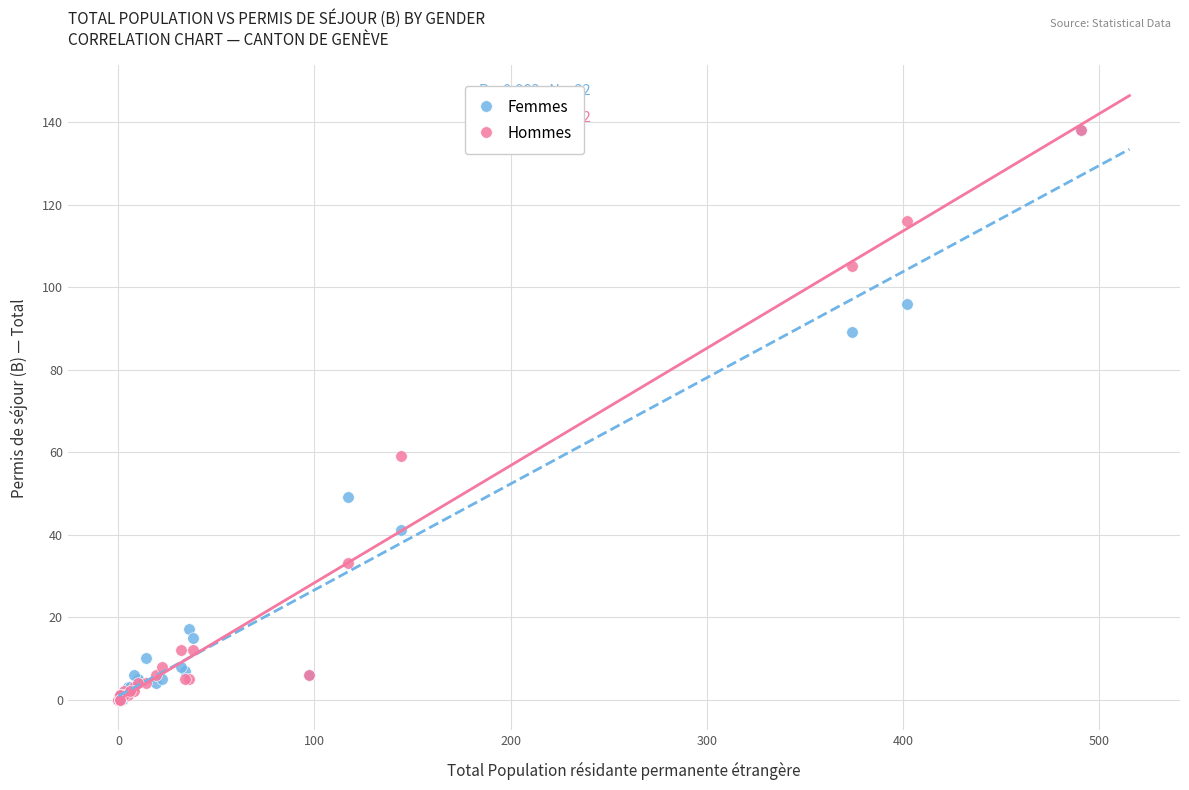

In the Hommes series, what Y value is closest to 69?

59